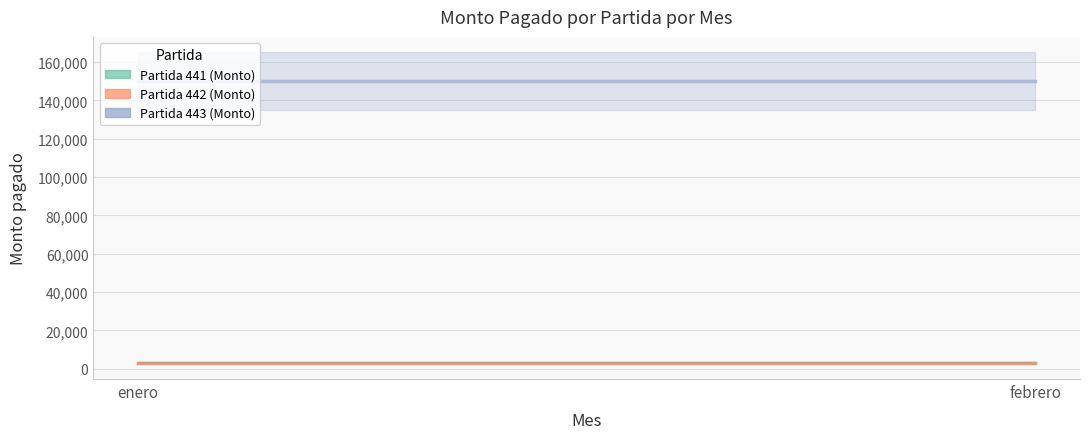

Rank the series at febrero from lowest to highest value.

Partida 441 (Monto), Partida 442 (Monto), Partida 443 (Monto)